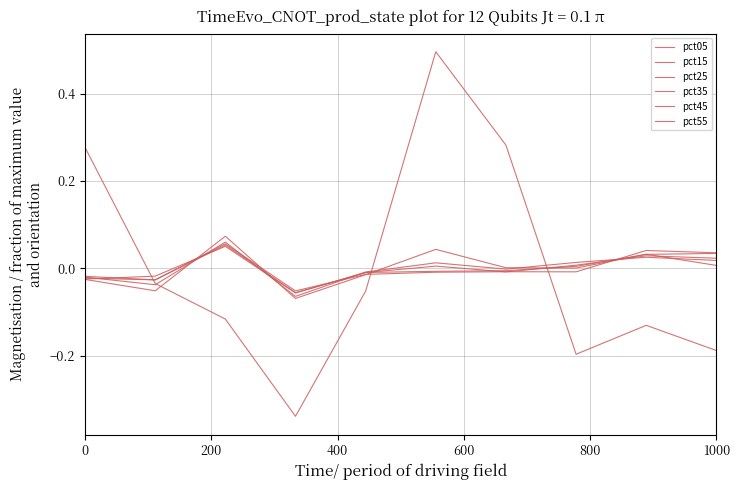

How many categories are shown in the chart?

10